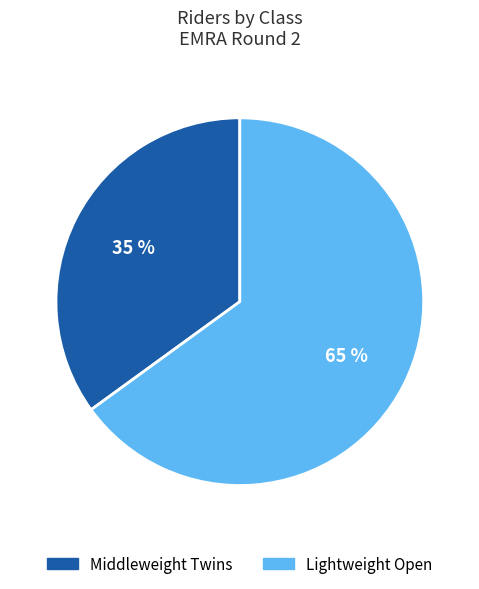

Which slice is the smallest?

Middleweight Twins